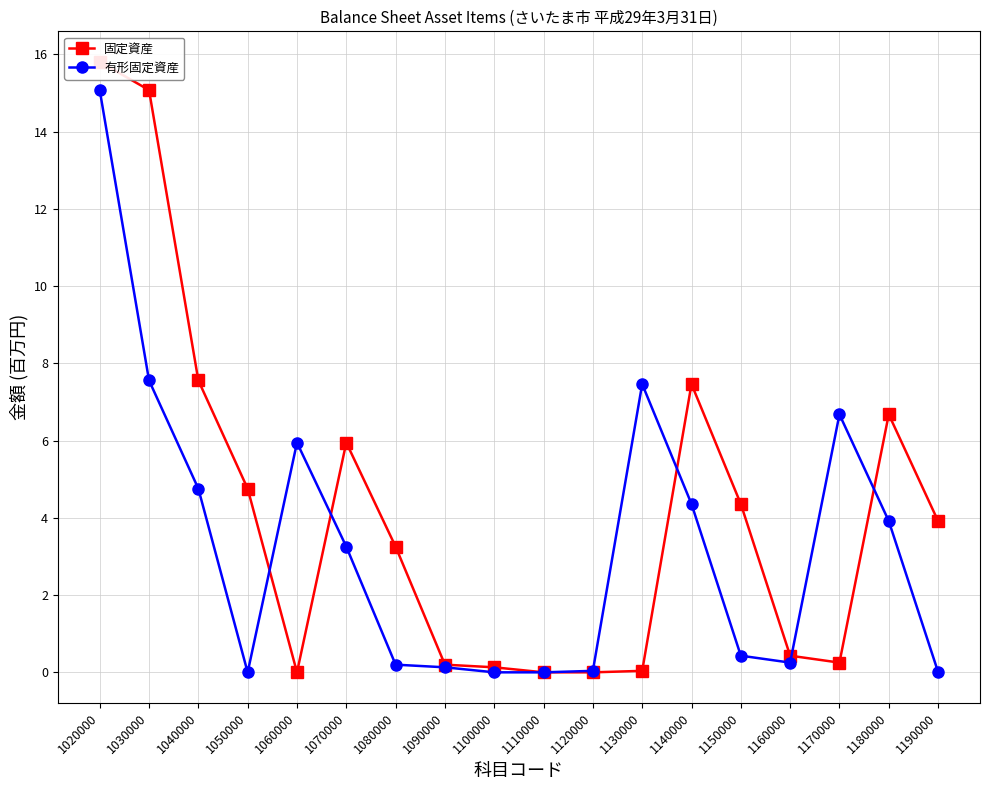

Reading right to left, transcribe all the data shown in this chart.

固定資産: 1190000=3.9	1180000=6.7	1170000=0.3	1160000=0.4	1150000=4.4	1140000=7.5	1130000=0.0	1120000=0.0	1110000=0.0	1100000=0.1	1090000=0.2	1080000=3.3	1070000=5.9	1060000=0.0	1050000=4.8	1040000=7.6	1030000=15.1	1020000=15.8
有形固定資産: 1190000=0.0	1180000=3.9	1170000=6.7	1160000=0.3	1150000=0.4	1140000=4.4	1130000=7.5	1120000=0.0	1110000=0.0	1100000=0.0	1090000=0.1	1080000=0.2	1070000=3.3	1060000=5.9	1050000=0.0	1040000=4.8	1030000=7.6	1020000=15.1